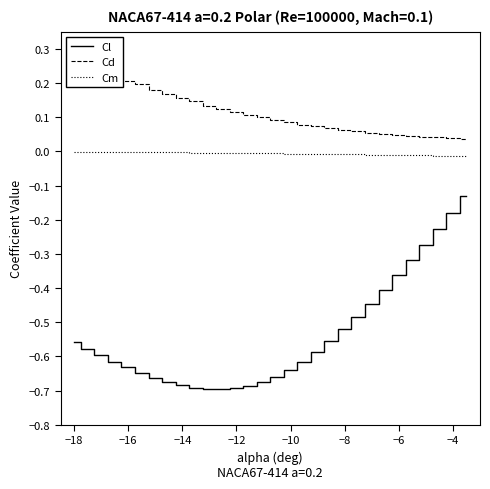

Reading left to right, what are all the values shown in this chart?

Cl: -0.6	-0.6	-0.6	-0.6	-0.6	-0.6	-0.7	-0.7	-0.7	-0.7	-0.7	-0.7	-0.7	-0.7	-0.7	-0.7	-0.6	-0.6	-0.6	-0.6	-0.5	-0.5	-0.4	-0.4	-0.4	-0.3	-0.3	-0.2	-0.2	-0.1
Cd: 0.3	0.3	0.2	0.2	0.2	0.2	0.2	0.2	0.2	0.1	0.1	0.1	0.1	0.1	0.1	0.1	0.1	0.1	0.1	0.1	0.1	0.1	0.1	0.1	0.0	0.0	0.0	0.0	0.0	0.0
Cm: -0.0	-0.0	-0.0	-0.0	-0.0	-0.0	-0.0	-0.0	-0.0	-0.0	-0.0	-0.0	-0.0	-0.0	-0.0	-0.0	-0.0	-0.0	-0.0	-0.0	-0.0	-0.0	-0.0	-0.0	-0.0	-0.0	-0.0	-0.0	-0.0	-0.0